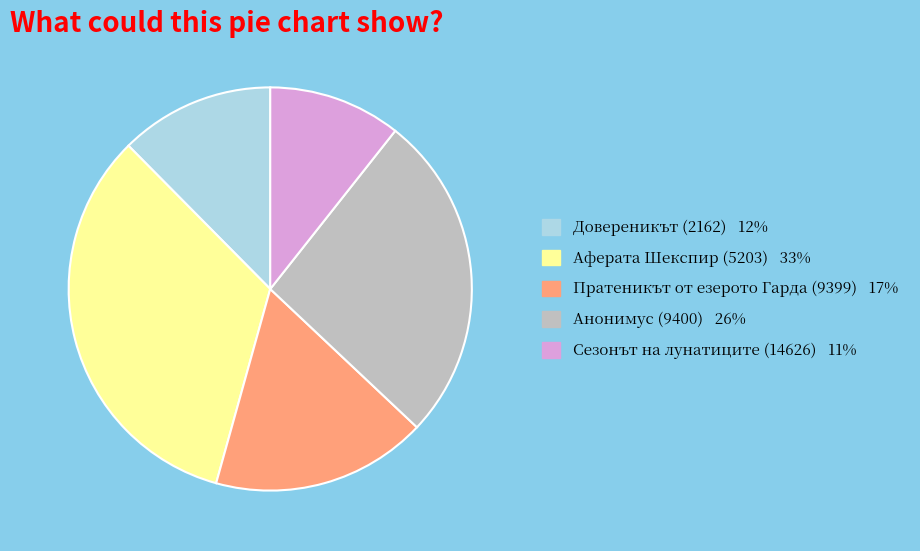

Is Анонимус (9400) the majority of the pie?

No